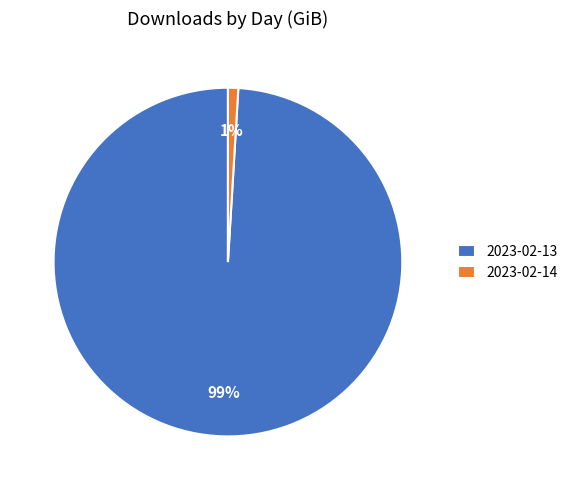

What percentage is the 2023-02-14 slice, to the nearest percent?

1%